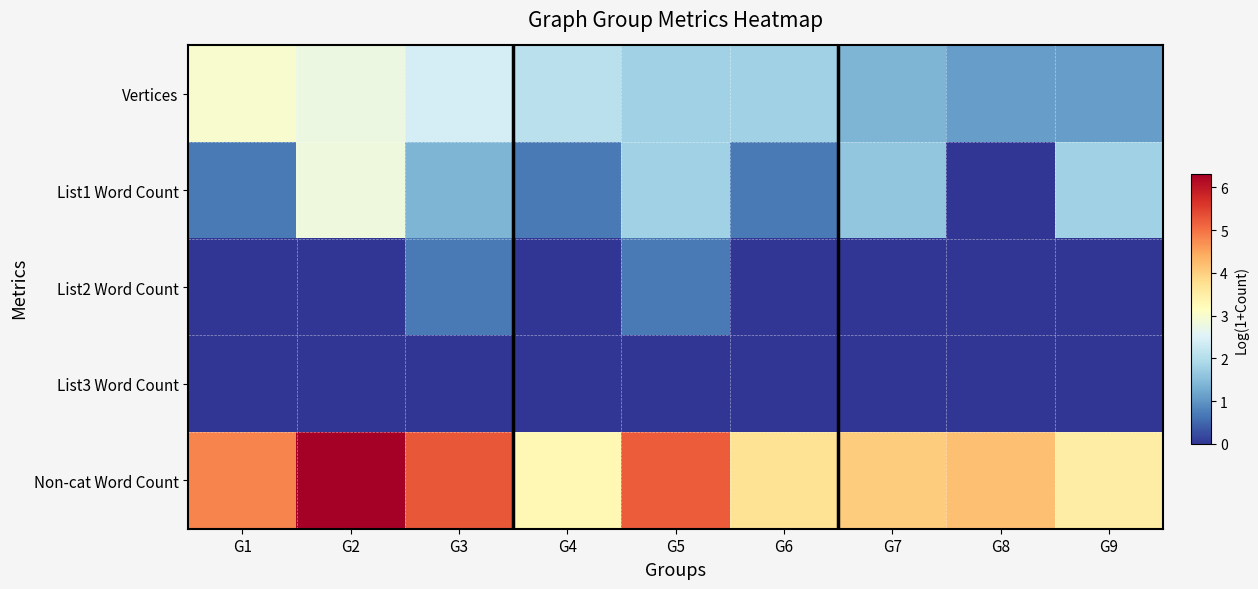

Reading left to right, extract all data points from this chart.

Vertices: G1=3.0	G2=2.8	G3=2.4	G4=2.1	G5=1.8	G6=1.8	G7=1.4	G8=1.1	G9=1.1
List1 Word Count: G1=0.7	G2=2.8	G3=1.4	G4=0.7	G5=1.8	G6=0.7	G7=1.6	G8=0.0	G9=1.8
List2 Word Count: G1=0.0	G2=0.0	G3=0.7	G4=0.0	G5=0.7	G6=0.0	G7=0.0	G8=0.0	G9=0.0
List3 Word Count: G1=0.0	G2=0.0	G3=0.0	G4=0.0	G5=0.0	G6=0.0	G7=0.0	G8=0.0	G9=0.0
Non-cat Word Count: G1=4.8	G2=6.3	G3=5.3	G4=3.3	G5=5.2	G6=3.7	G7=4.0	G8=4.2	G9=3.5